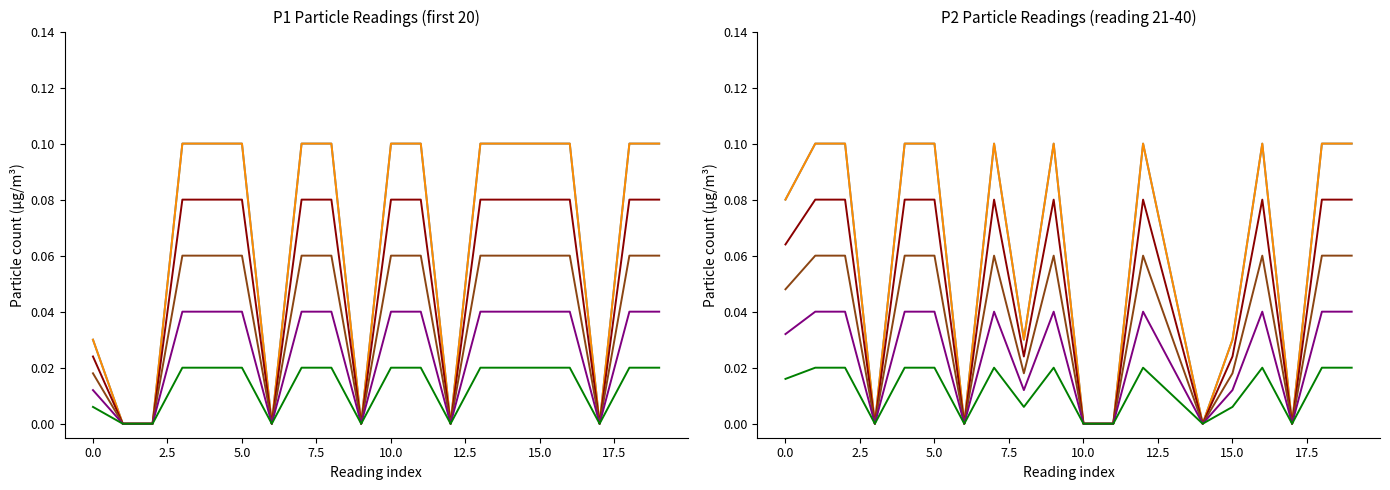

True or false: P1 and P2 intersect in this chart.

False